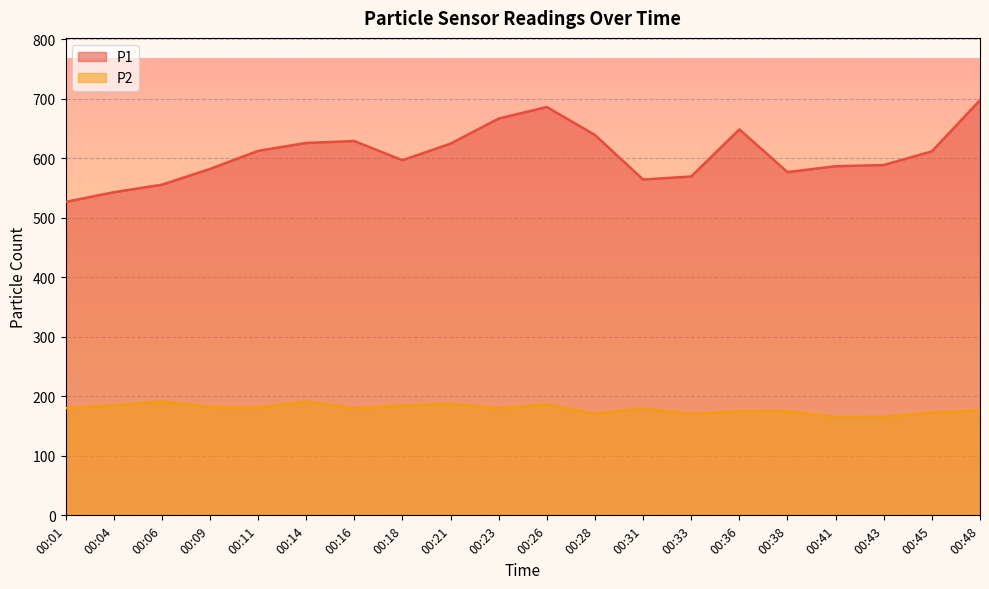

What is the spread (max minus min) of values at 00:48?

521.4